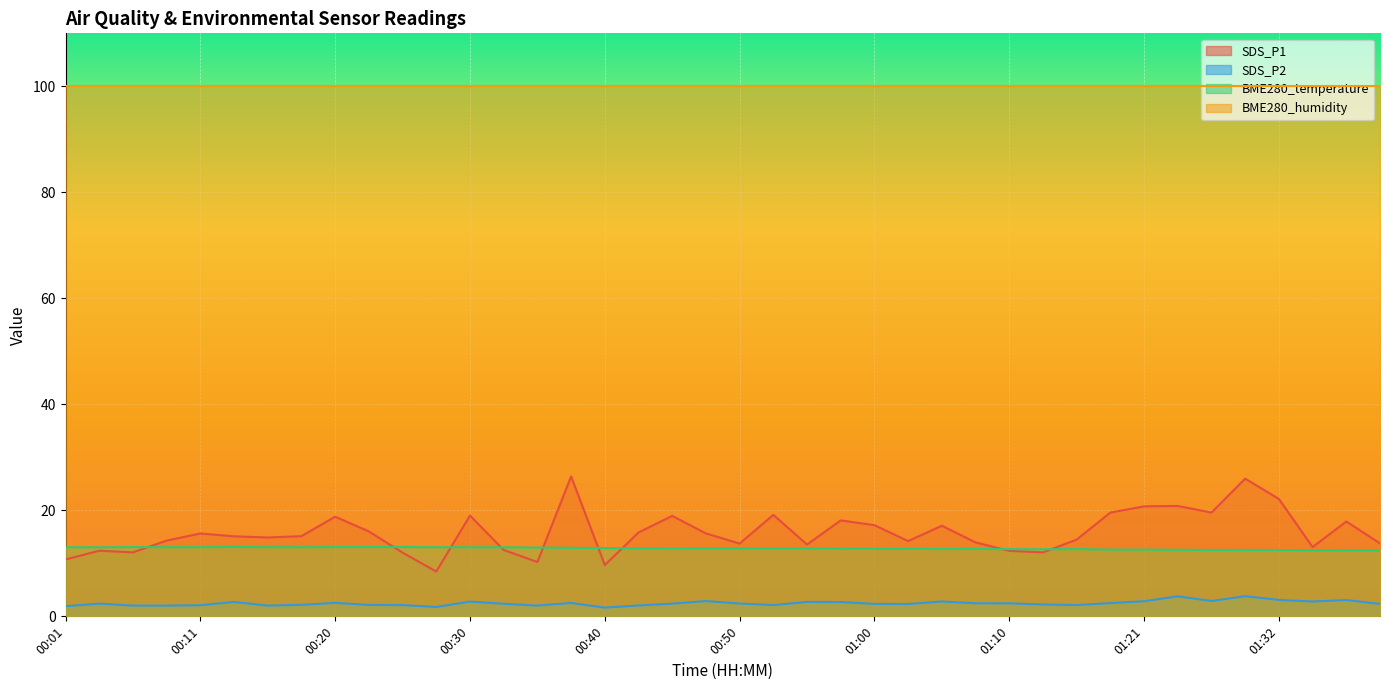

True or false: BME280_temperature has a value of 17.1 at 00:40.

False